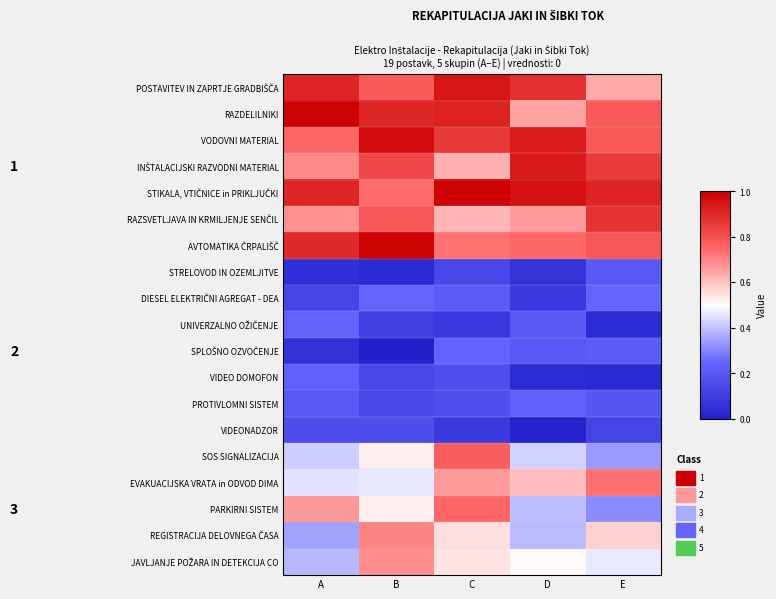

What is the difference between the highest and lowest values at D?

0.9